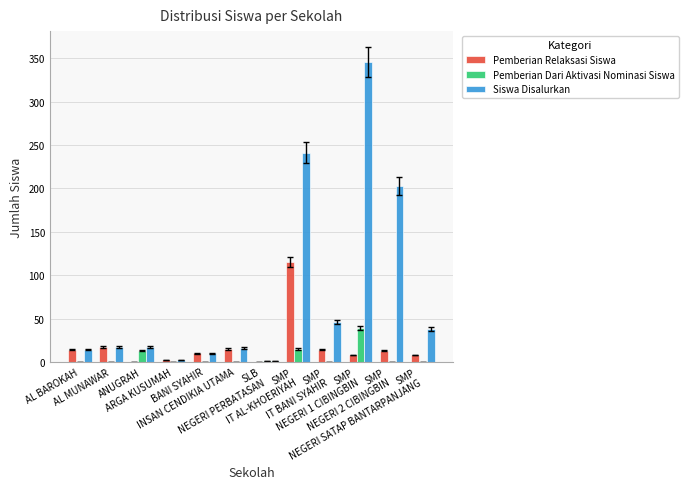

What is the sum of all Siswa Disalurkan values?

951